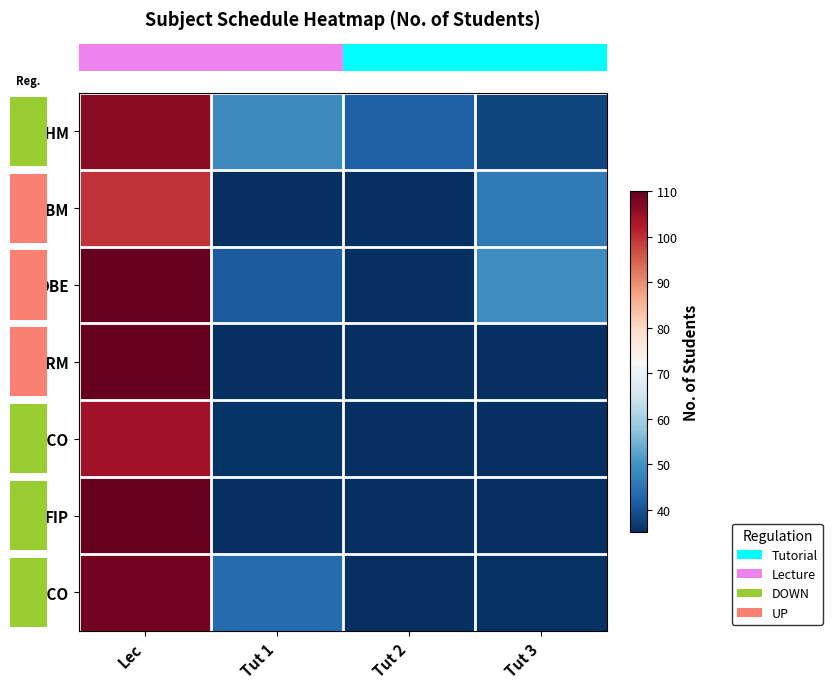

How many categories are shown in the chart?

4